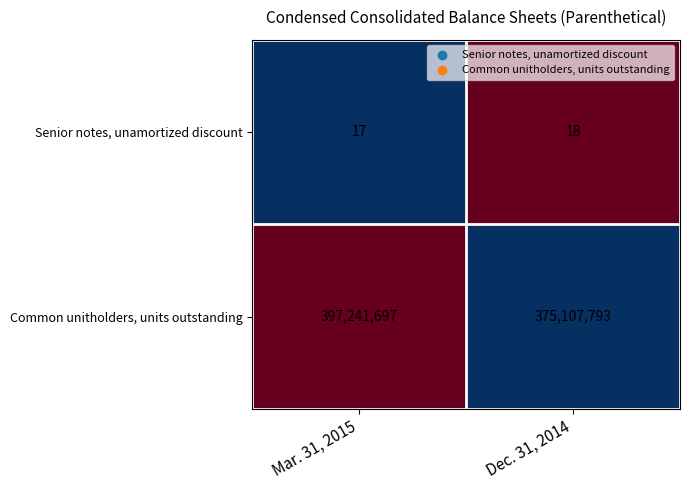

Which series has the largest total across all categories?

Common unitholders, units outstanding